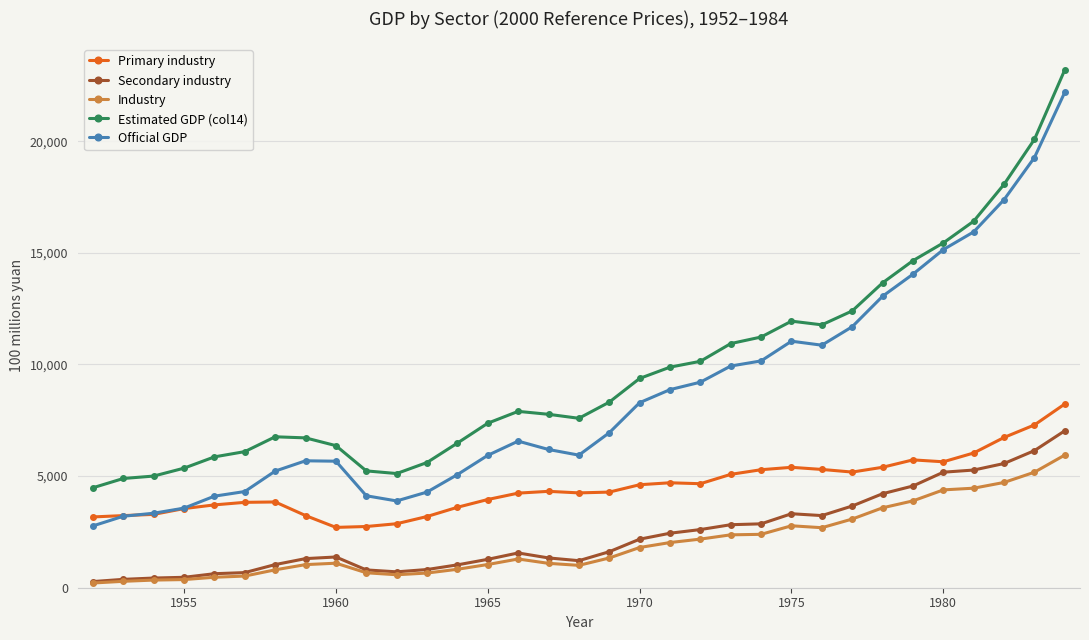

Which series has the largest range (max minus min)?

Official GDP